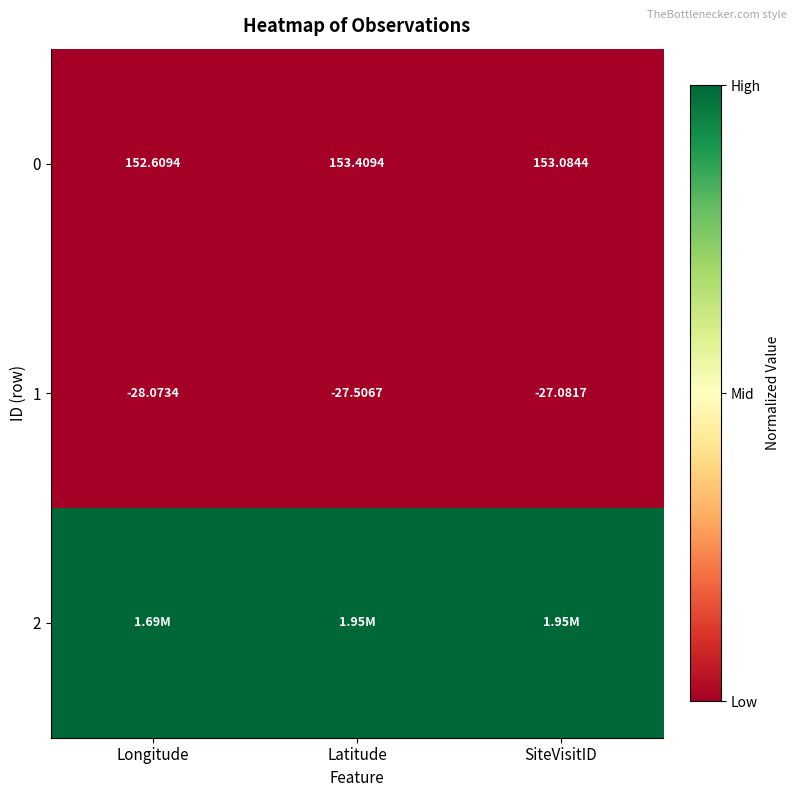

At which label does 0 reach its minimum?

Longitude